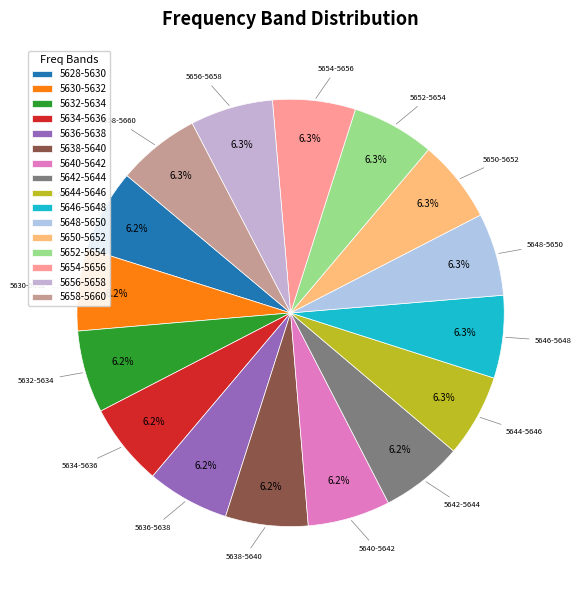

The 5654-5656 slice represents 6% of the pie. True or false?

True